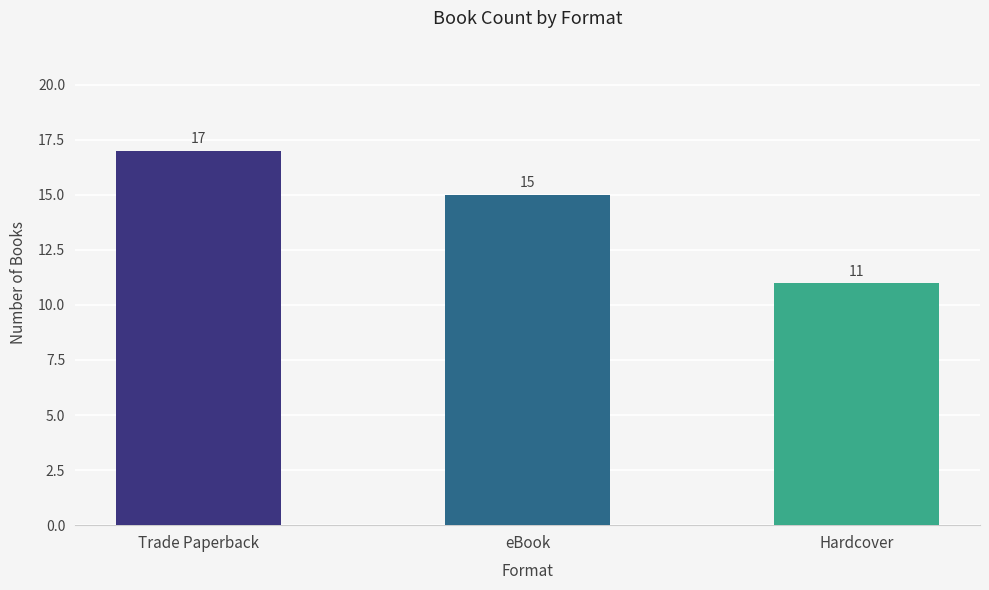

Count the values in the range 11 to 17.

3